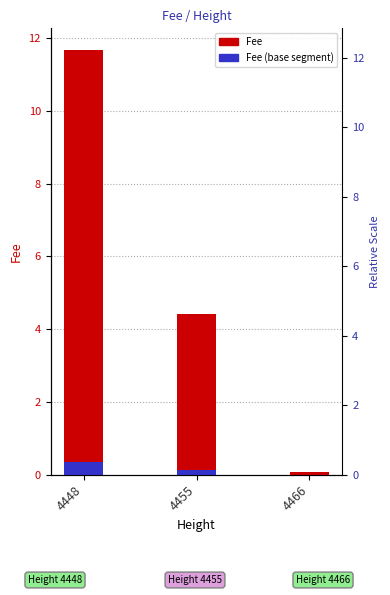

At which label does Fee (base) reach its minimum?

4466